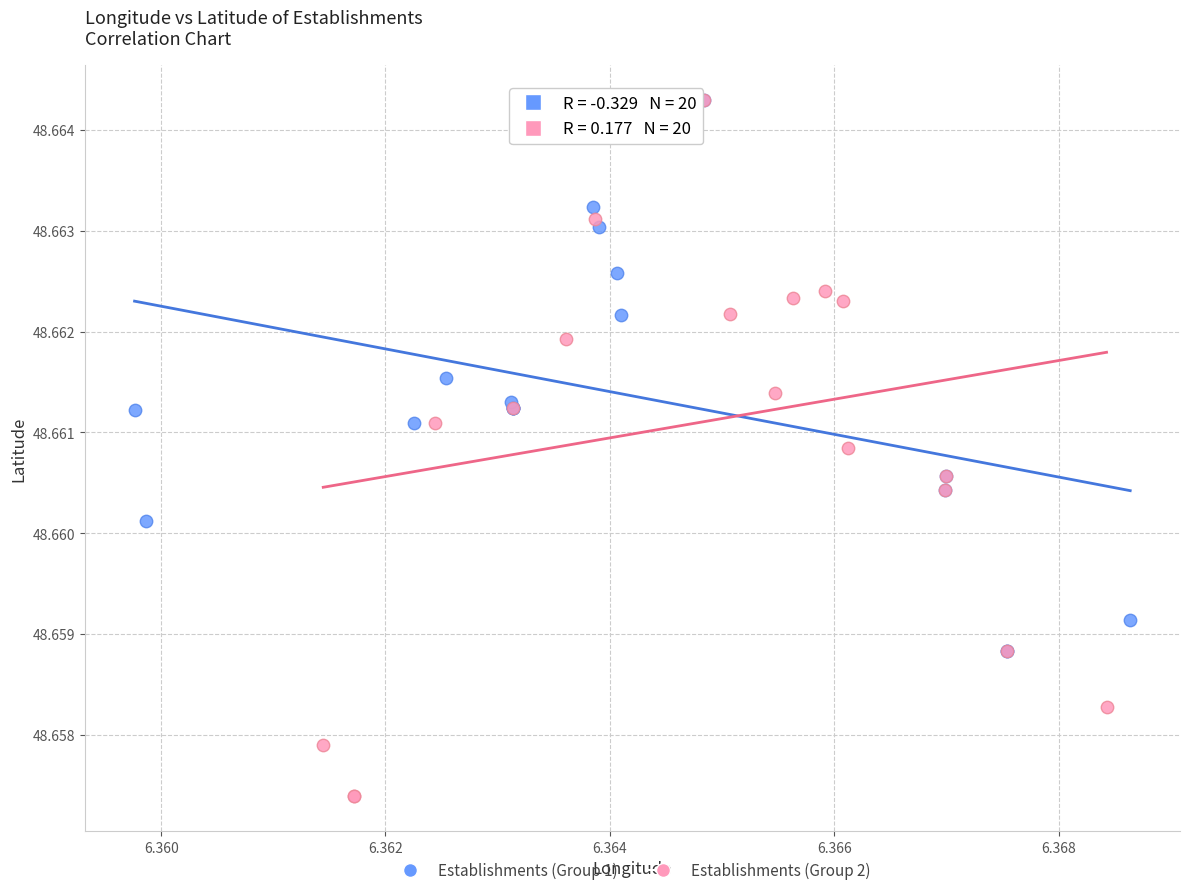

Which series has the widest spread of Y values?

Establishments (Group 2)